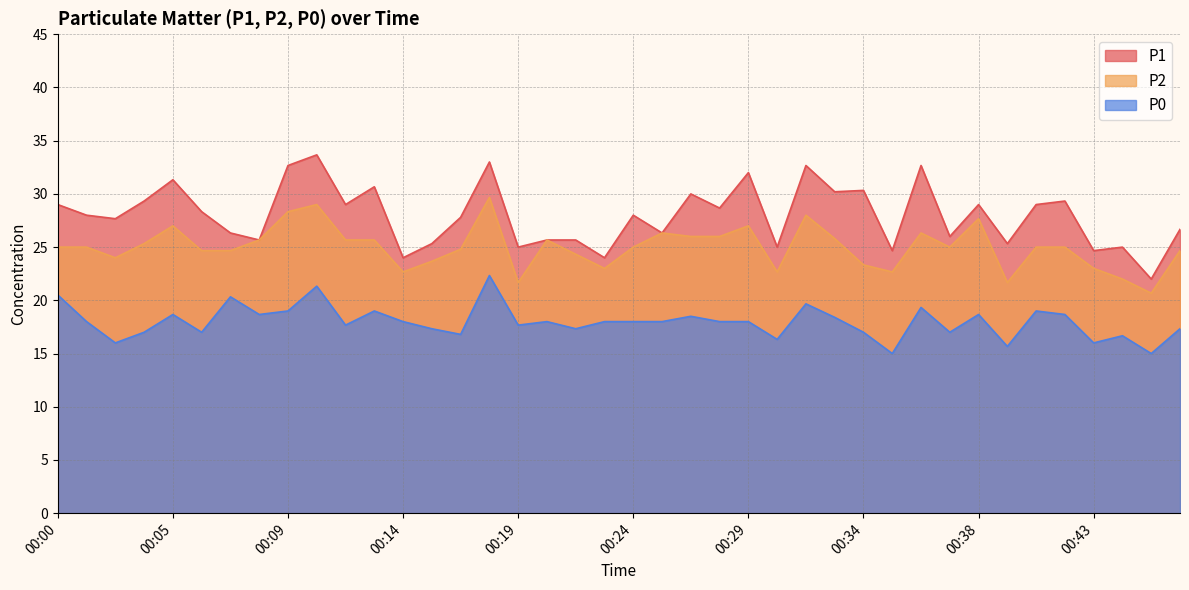

Reading left to right, extract all data points from this chart.

P1: 00:00=29.0	00:01=28.0	00:02=27.7	00:03=29.3	00:05=31.3	00:06=28.3	00:07=26.3	00:08=25.7	00:09=32.7	00:11=33.7	00:12=29.0	00:13=30.7	00:14=24.0	00:16=25.3	00:17=27.8	00:18=33.0	00:19=25.0	00:21=25.7	00:22=25.7	00:23=24.0	00:24=28.0	00:25=26.3	00:27=30.0	00:28=28.7	00:29=32.0	00:30=25.0	00:31=32.7	00:33=30.2	00:34=30.3	00:35=24.7	00:36=32.7	00:37=26.0	00:38=29.0	00:40=25.3	00:41=29.0	00:42=29.3	00:43=24.7	00:44=25.0	00:46=22.0	00:47=26.7
P2: 00:00=25.0	00:01=25.0	00:02=24.0	00:03=25.3	00:05=27.0	00:06=24.7	00:07=24.7	00:08=25.7	00:09=28.3	00:11=29.0	00:12=25.7	00:13=25.7	00:14=22.7	00:16=23.7	00:17=24.8	00:18=29.7	00:19=21.7	00:21=25.7	00:22=24.3	00:23=23.0	00:24=25.0	00:25=26.3	00:27=26.0	00:28=26.0	00:29=27.0	00:30=22.7	00:31=28.0	00:33=25.8	00:34=23.3	00:35=22.7	00:36=26.3	00:37=25.0	00:38=27.7	00:40=21.7	00:41=25.0	00:42=25.0	00:43=23.0	00:44=22.0	00:46=20.7	00:47=24.7
P0: 00:00=20.5	00:01=18.0	00:02=16.0	00:03=17.0	00:05=18.7	00:06=17.0	00:07=20.3	00:08=18.7	00:09=19.0	00:11=21.3	00:12=17.7	00:13=19.0	00:14=18.0	00:16=17.3	00:17=16.8	00:18=22.3	00:19=17.7	00:21=18.0	00:22=17.3	00:23=18.0	00:24=18.0	00:25=18.0	00:27=18.5	00:28=18.0	00:29=18.0	00:30=16.3	00:31=19.7	00:33=18.4	00:34=17.0	00:35=15.0	00:36=19.3	00:37=17.0	00:38=18.7	00:40=15.7	00:41=19.0	00:42=18.7	00:43=16.0	00:44=16.7	00:46=15.0	00:47=17.3